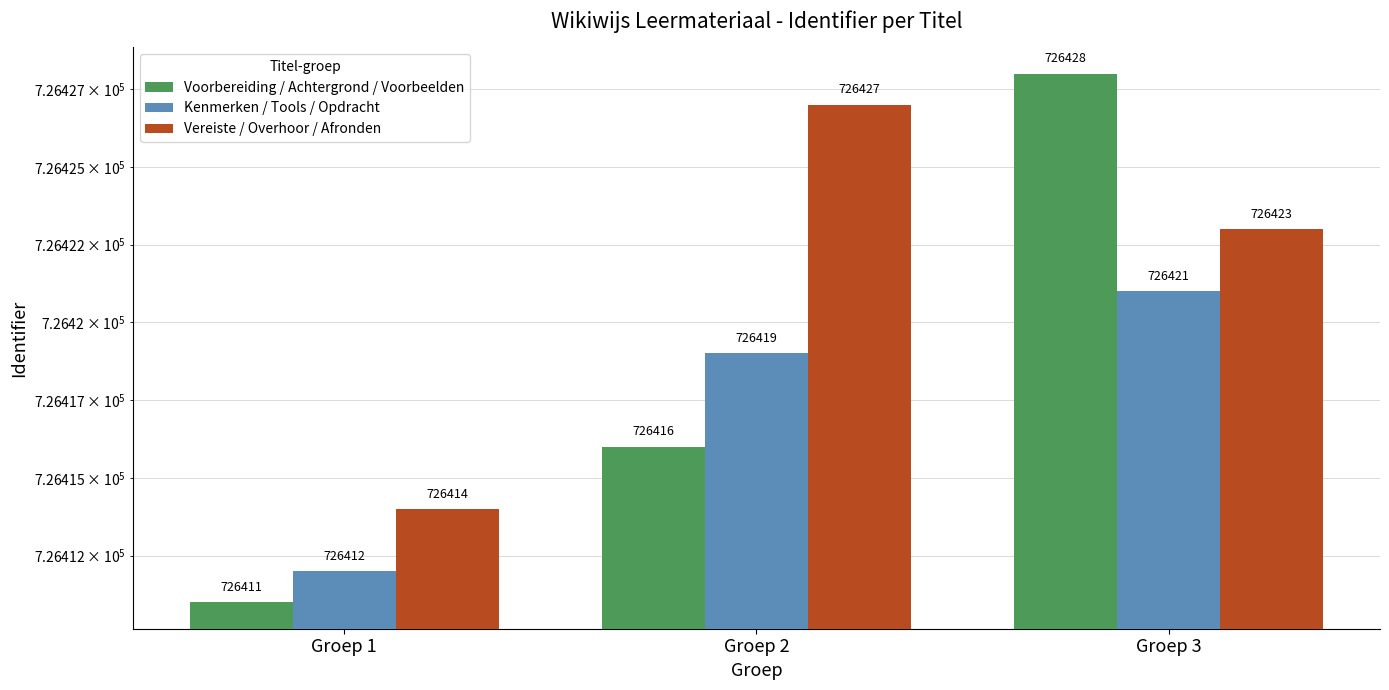

Reading left to right, transcribe all the data shown in this chart.

Voorbereiding / Achtergrond / Voorbeelden: 726411	726416	726428
Kenmerken / Tools / Opdracht: 726412	726419	726421
Vereiste / Overhoor / Afronden: 726414	726427	726423